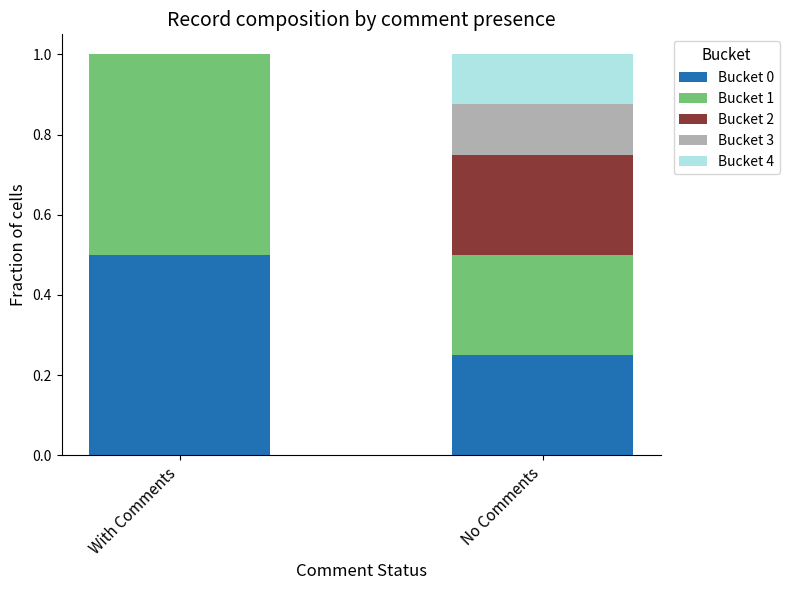

The Bucket 0 series shows 0.4 at No Comments. True or false?

False